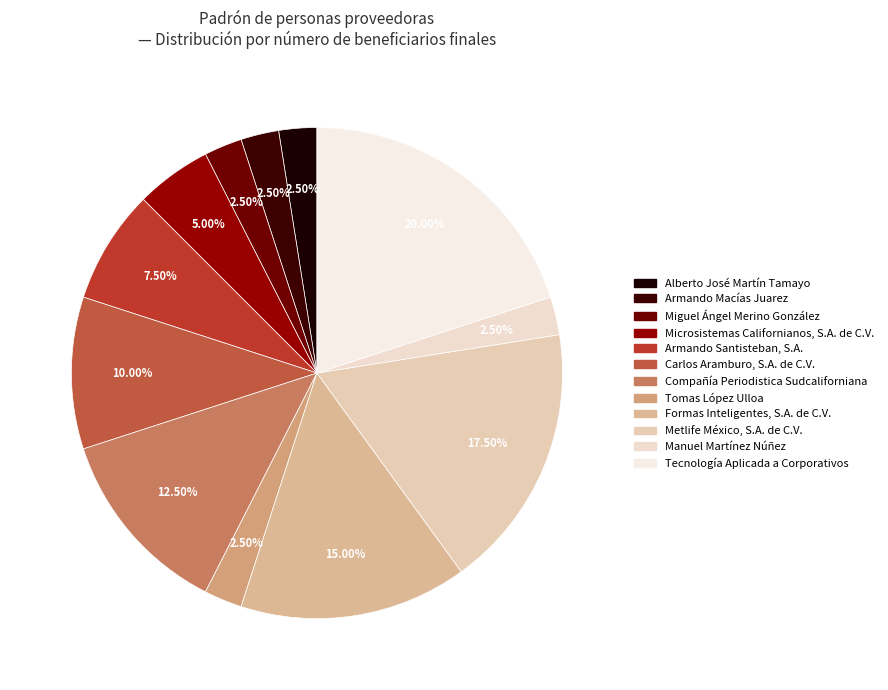

Is it true that Alberto José Martín Tamayo is 1% of the pie?

False